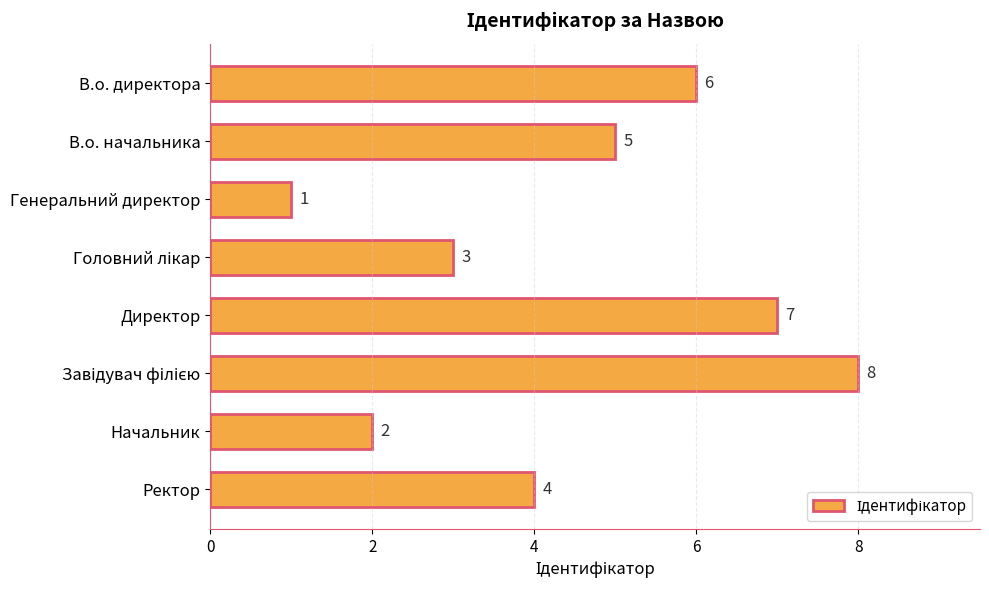

Which has a higher value, В.о. директора or Генеральний директор?

В.о. директора